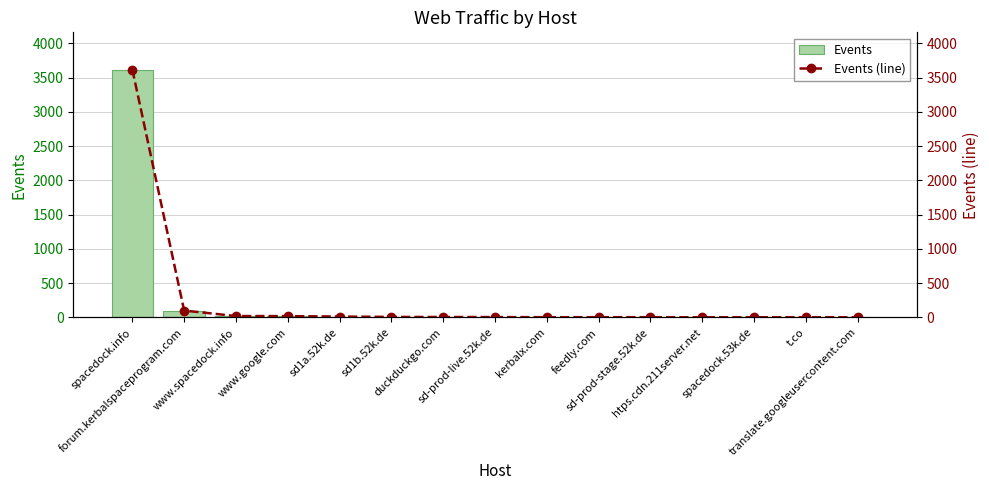

Rank the series by their maximum value, from lowest to highest.

Events, Events (line)